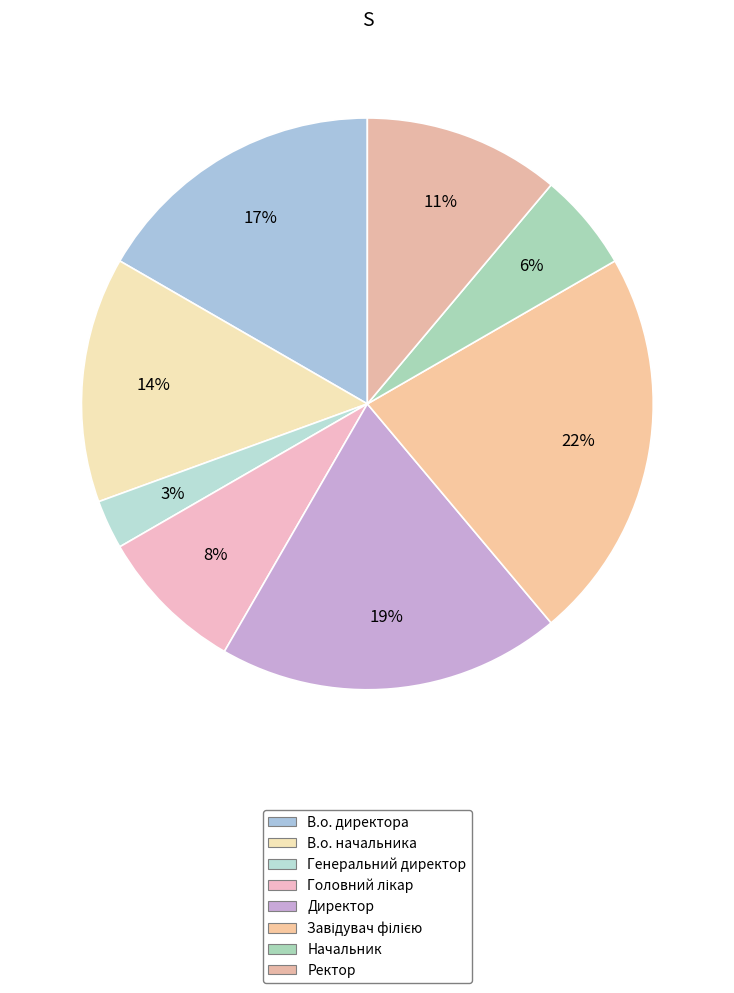

How many segments does this pie chart have?

8